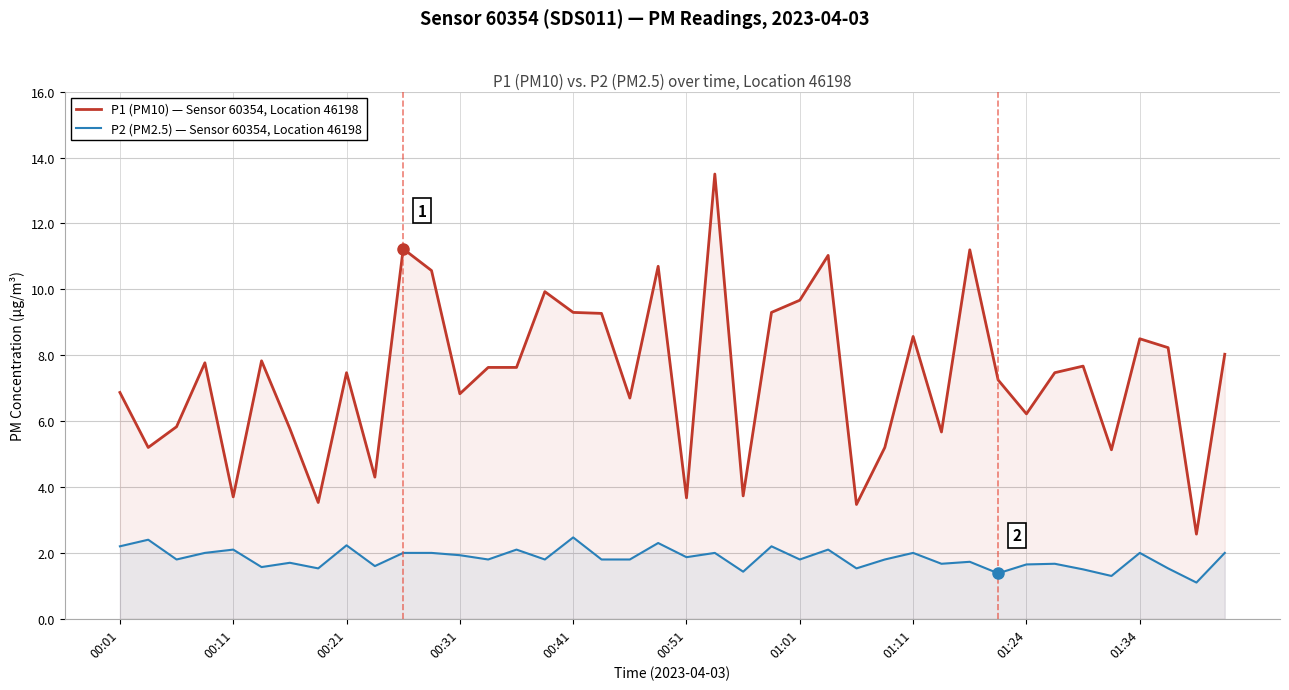

True or false: P2 (PM2.5) — Sensor 60354, Location 46198 and P1 (PM10) — Sensor 60354, Location 46198 intersect in this chart.

False